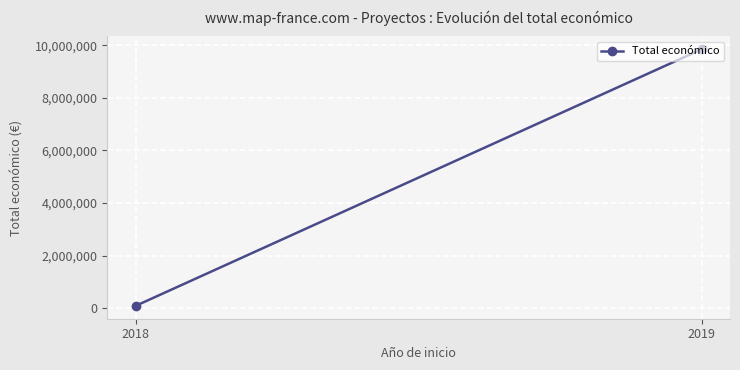

The value at 2019 is 9847932. True or false?

True